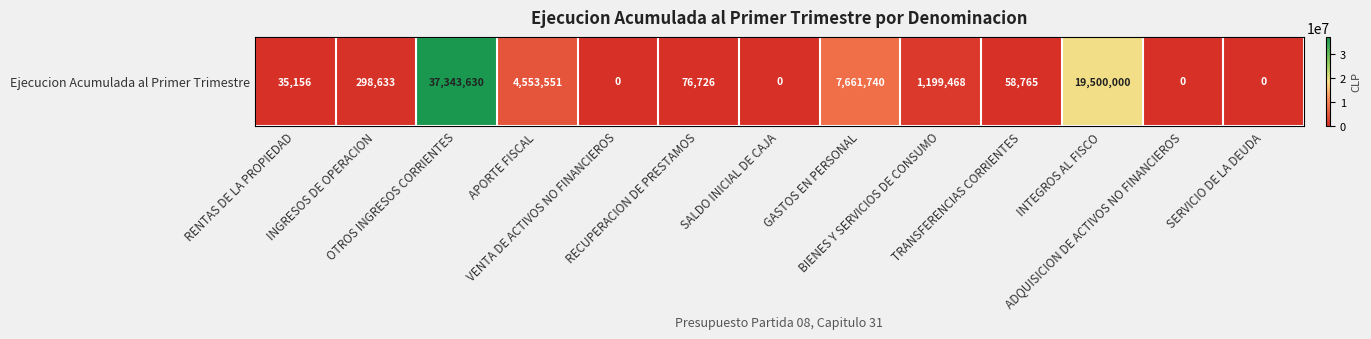

Which label corresponds to the smallest value in the chart?

VENTA DE ACTIVOS NO FINANCIEROS